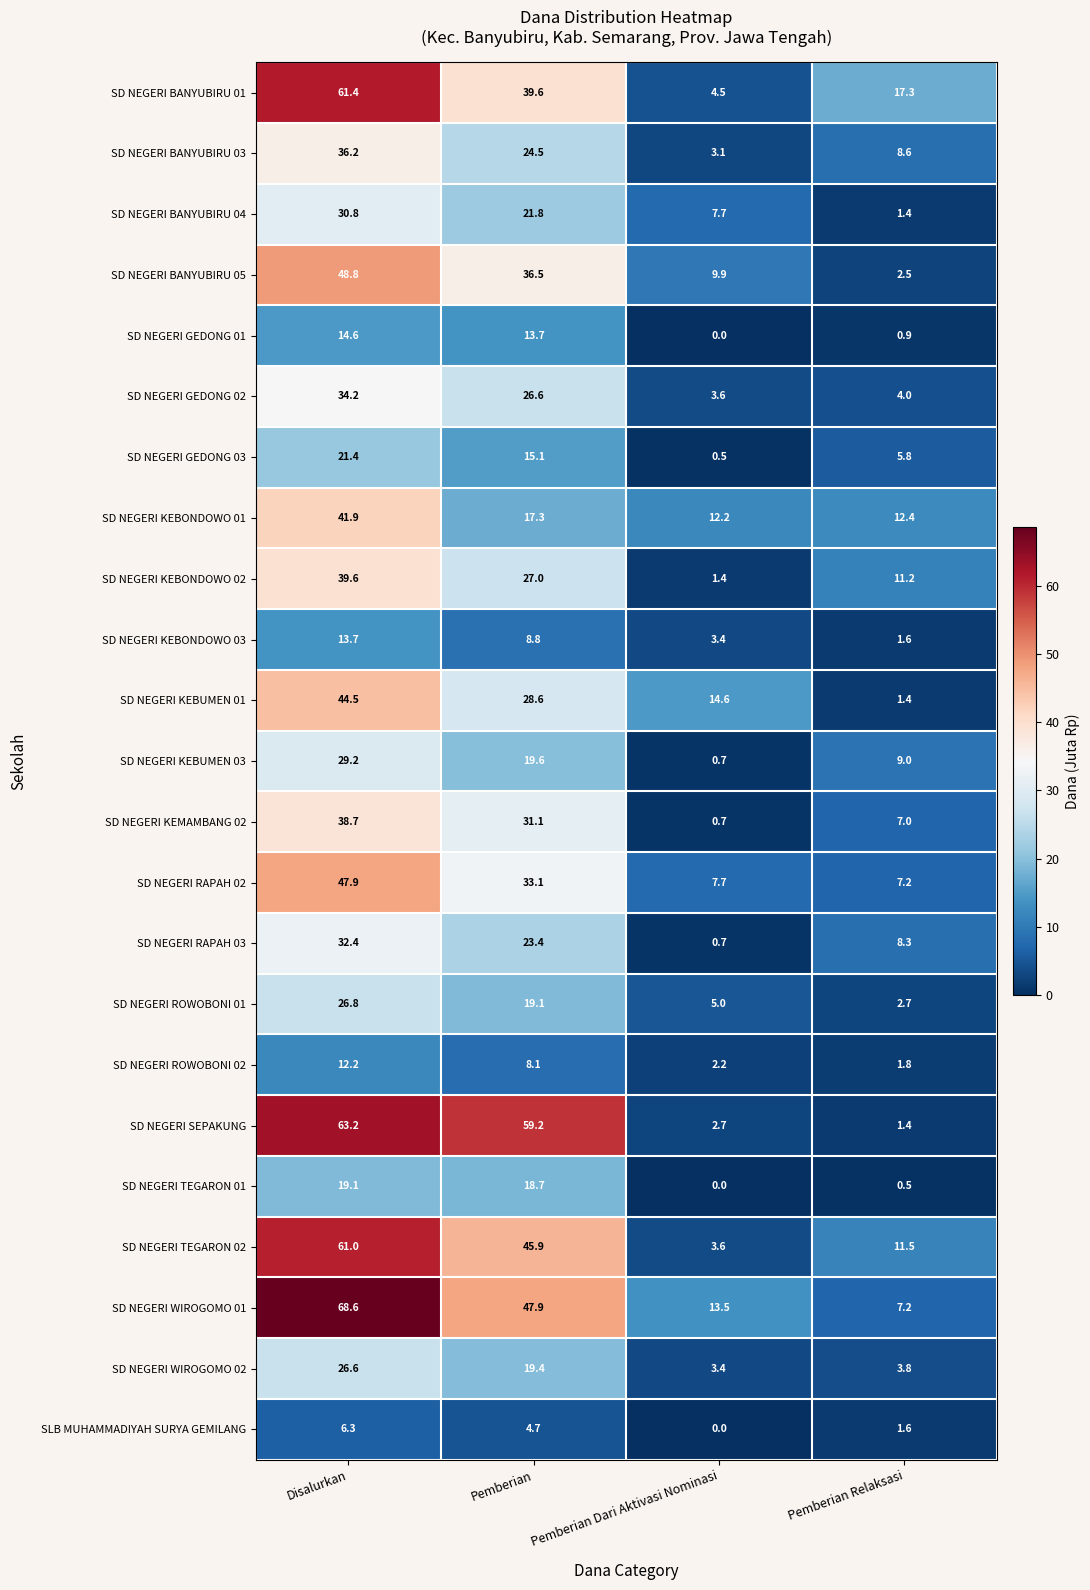

True or false: SD NEGERI KEBONDOWO 01 has a value of 70.8 at Disalurkan.

False